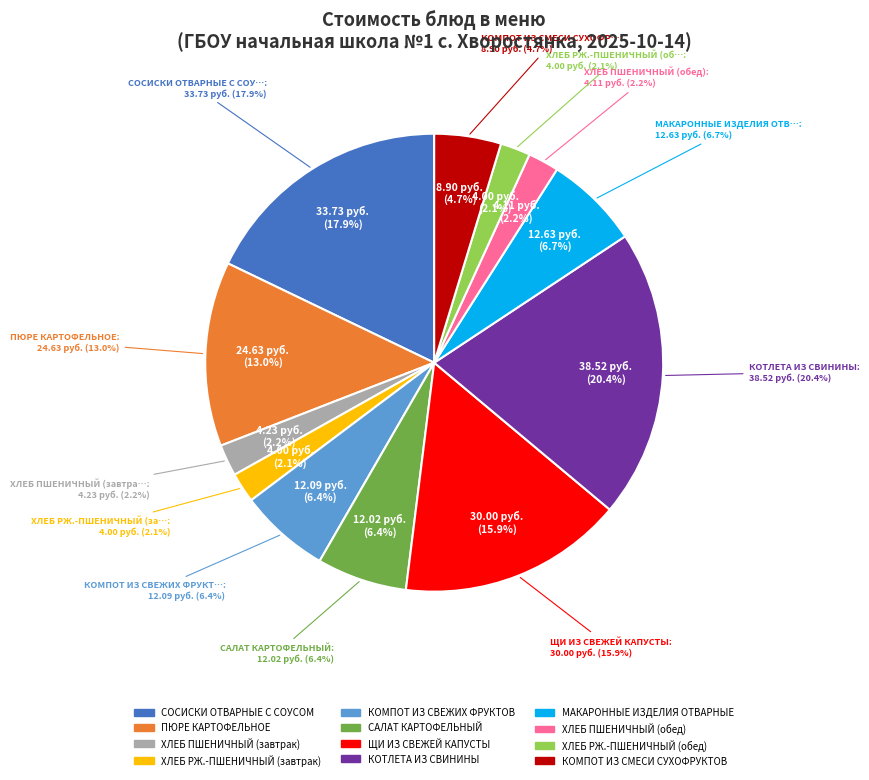

What is the change in value from ЩИ ИЗ СВЕЖЕЙ КАПУСТЫ to ХЛЕБ ПШЕНИЧНЫЙ (обед)?

-25.9